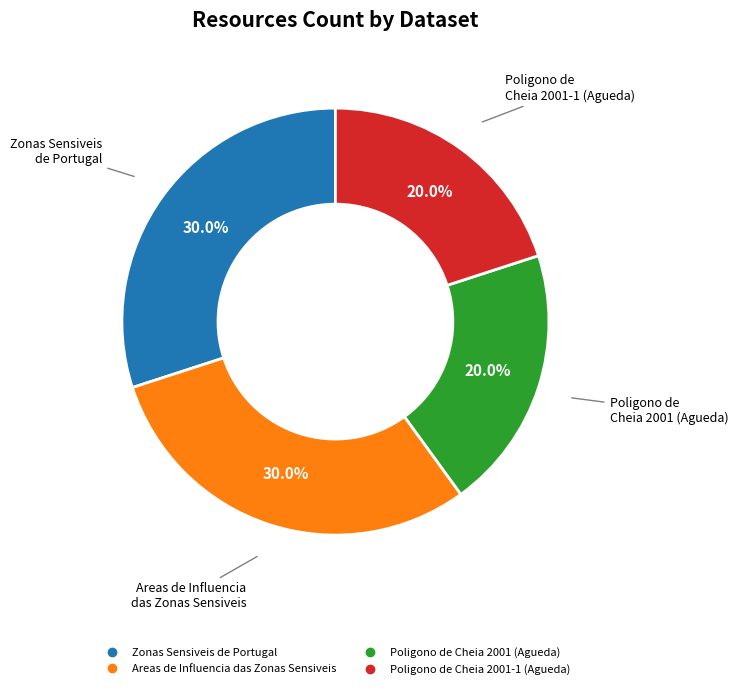

How many slices are in this pie chart?

4